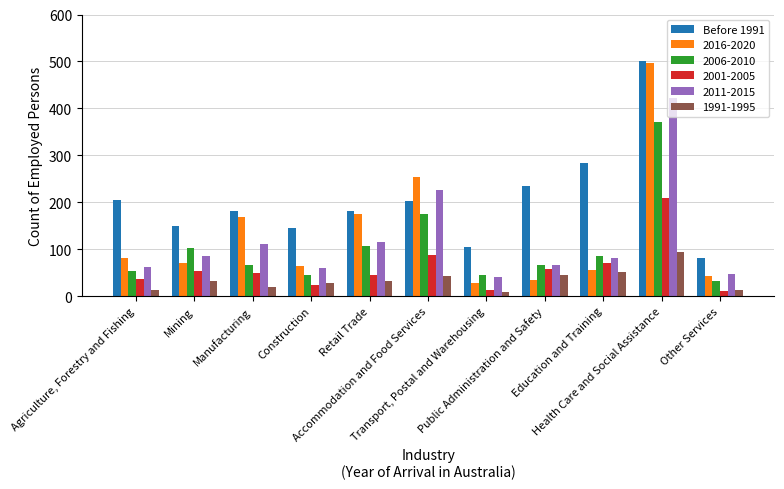

Which series has the largest total across all categories?

Before 1991